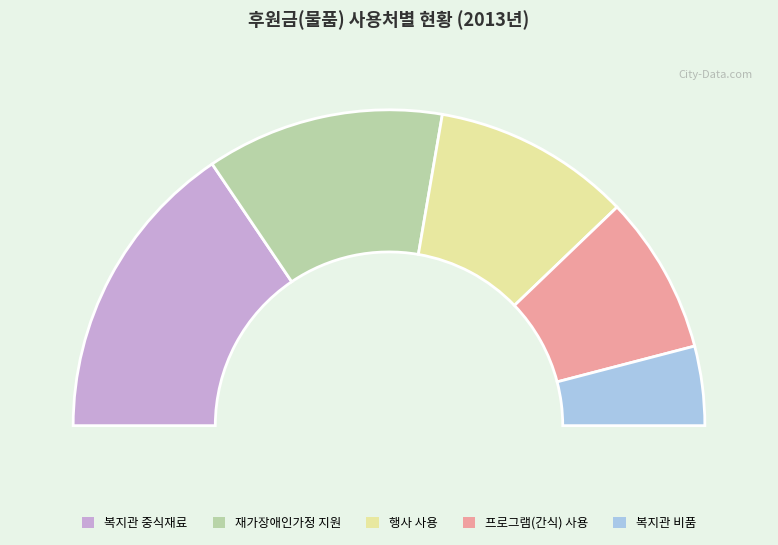

True or false: 복지관 비품 accounts for 17% of the total.

False